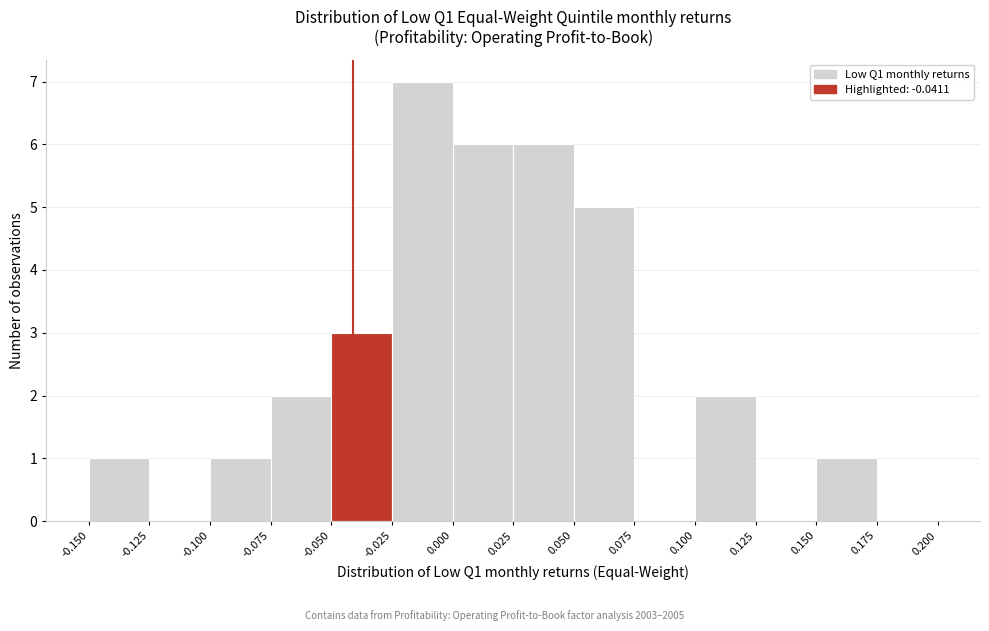

What is the height of the bar covering 0.100 to 0.125 on the x-axis? The values are not printed on the chart, so give them approximately, as read against the axis.

2